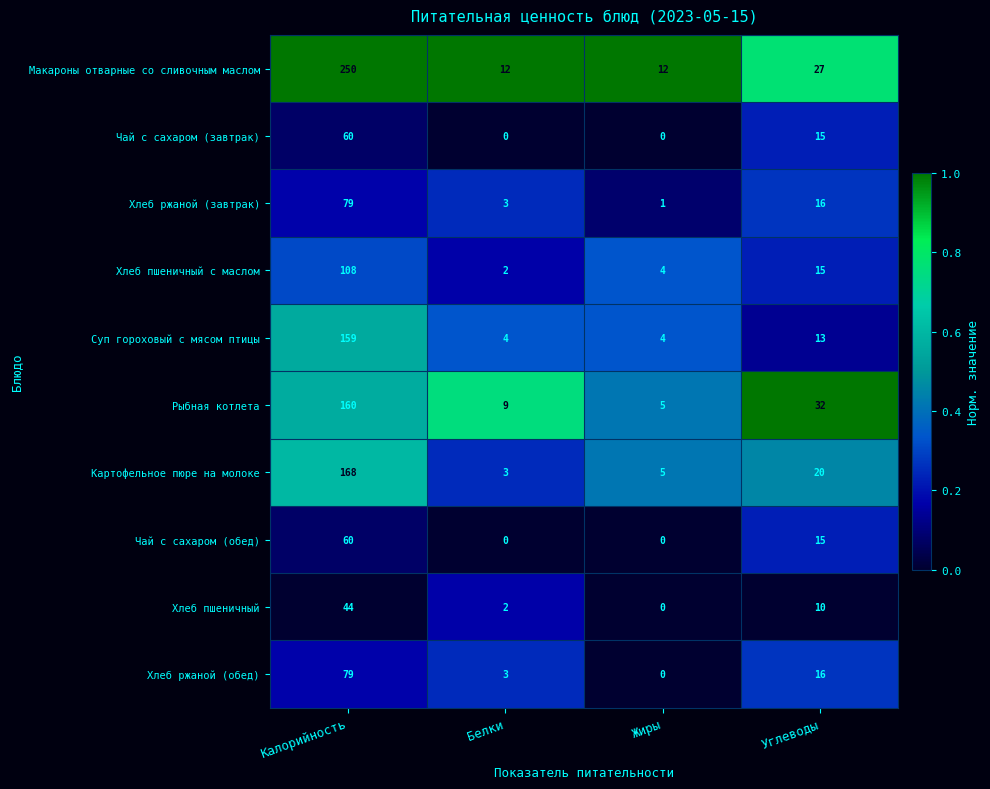

Which category has the highest value across all series?

Калорийность